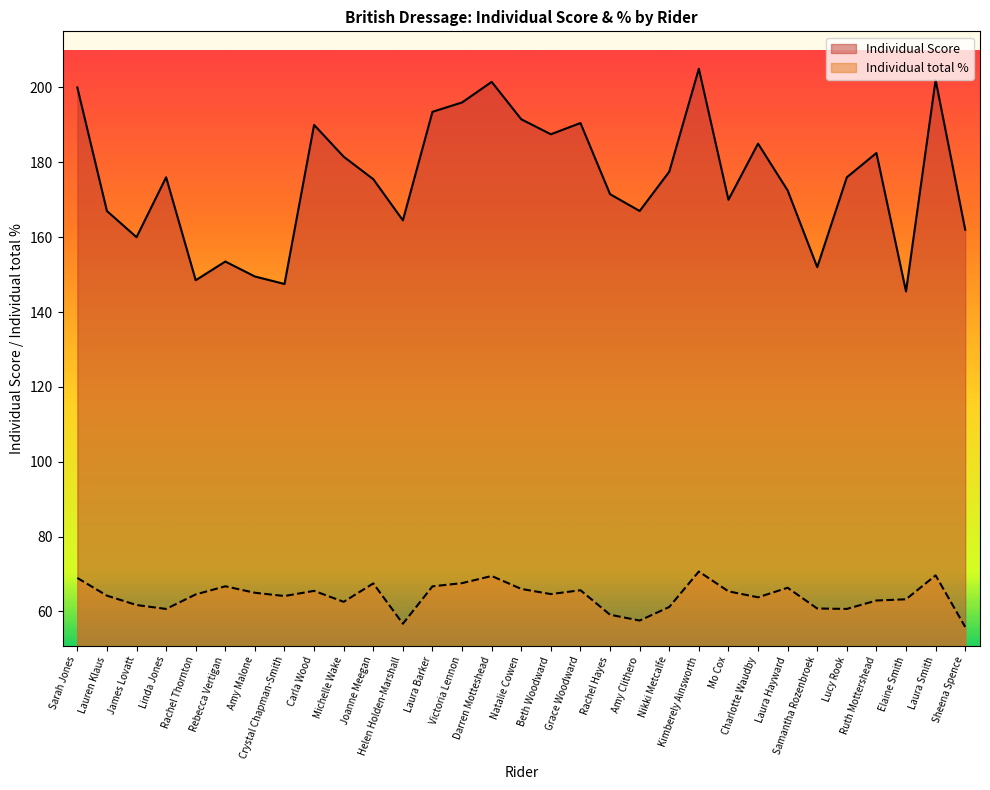

At how many categories does at least one series exceed 144?

31